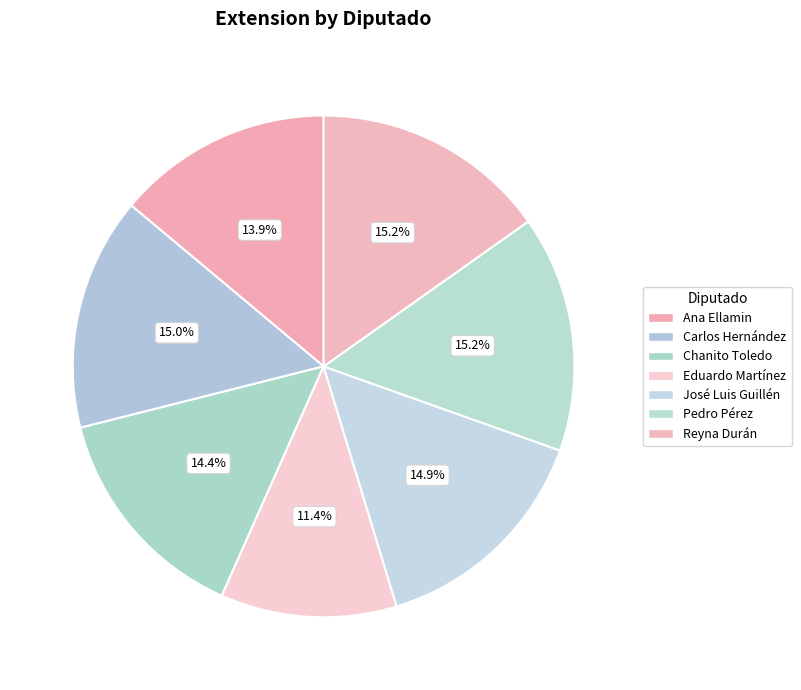

How many slices are in this pie chart?

7